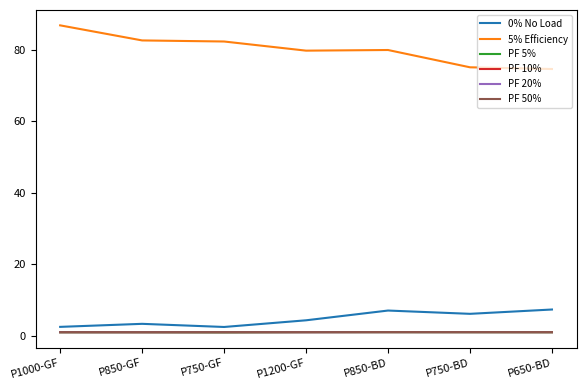

True or false: 5% Efficiency and PF 5% intersect in this chart.

False